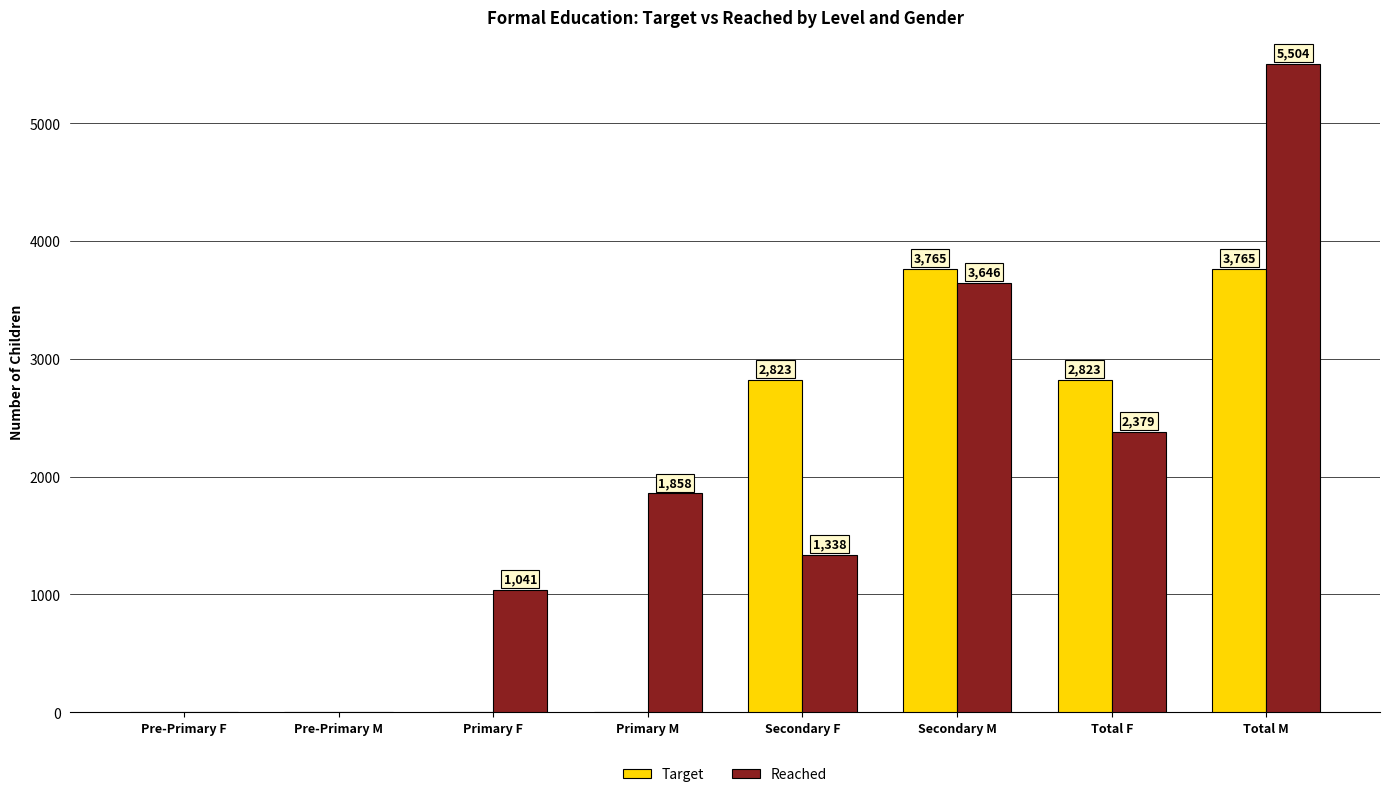

Which series changed the most between Pre-Primary F and Primary M?

Reached